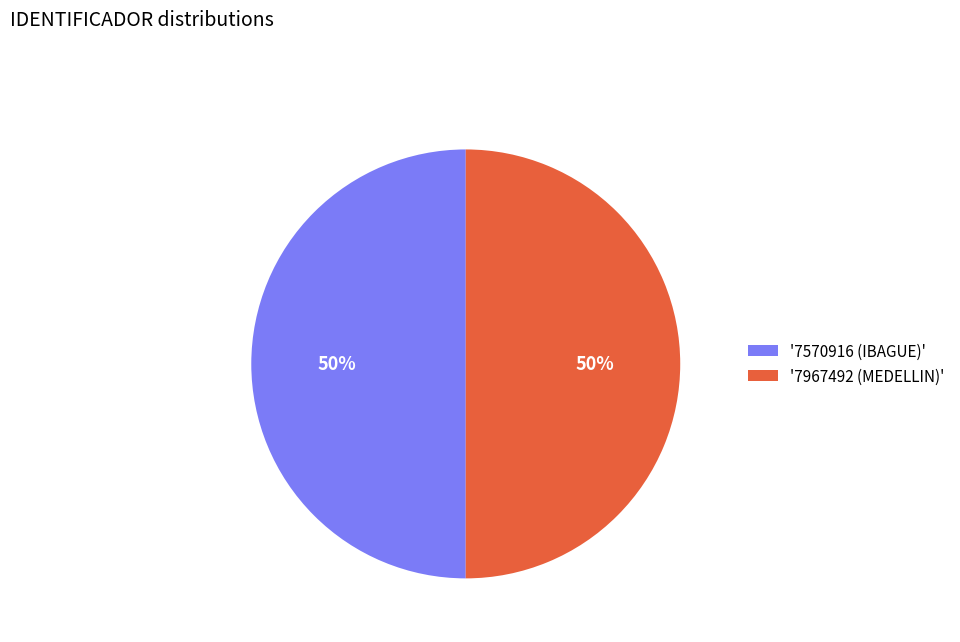

What is the ratio of the value at '7967492 (MEDELLIN)' to the value at '7570916 (IBAGUE)'?

1.0